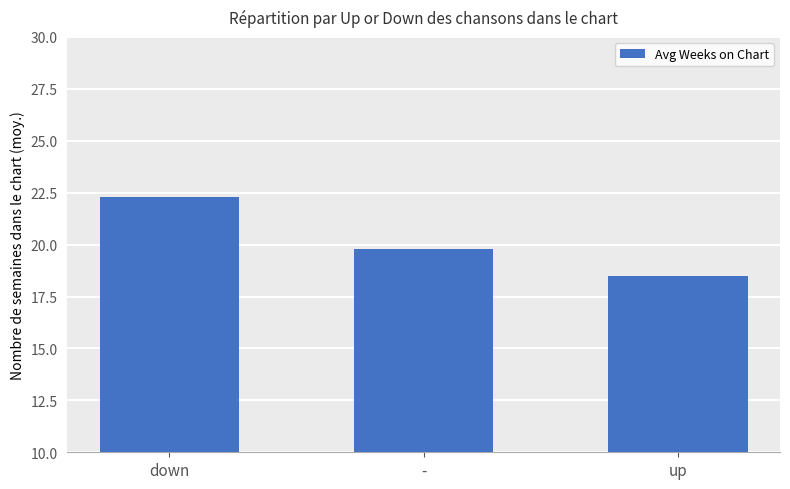

What position from the left is down?

1